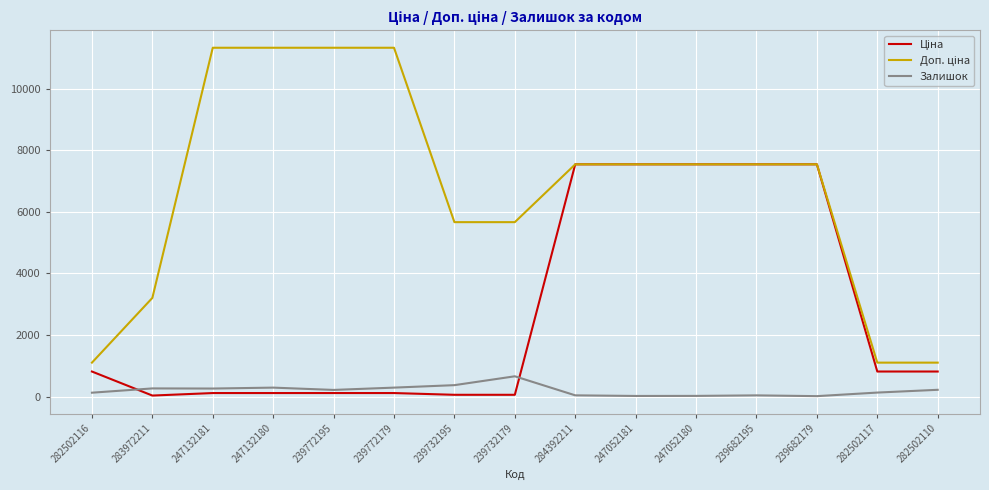

Which category has the highest value in the Залишок series?

239732179